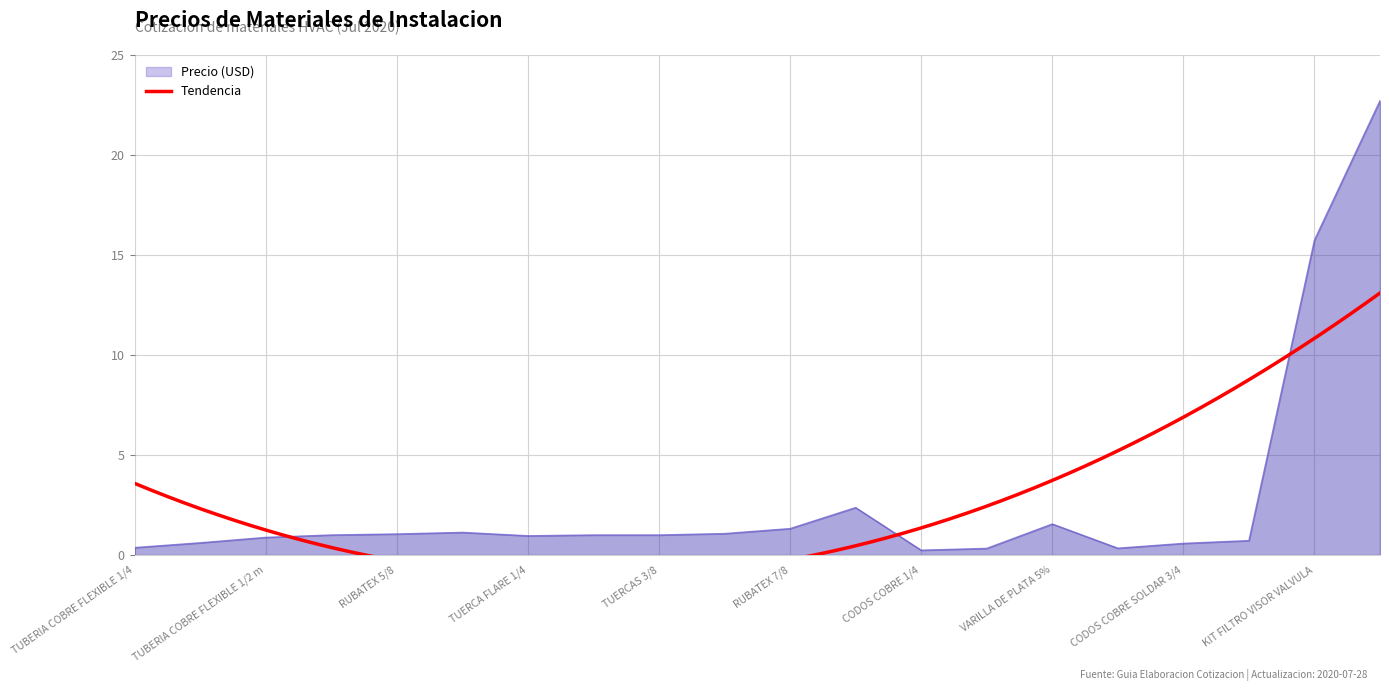

Reading left to right, what are all the values shown in this chart?

TUBERIA COBRE FLEXIBLE 1/4=0.4	TUBERIA COBRE FLEXIBLE 3/8 m=0.6	TUBERIA COBRE FLEXIBLE 1/2 m=0.9	RUBATEX 3/8=1.0	RUBATEX 5/8=1.1	TUBERIA COBRE FLEXIBLE 5/8 m=1.1	TUERCA FLARE 1/4=1.0	TUERCAS FLARE 3/8 A ROSCAR=1.0	TUERCAS 3/8=1.0	TUERCA FLARE 3/8=1.1	RUBATEX 7/8=1.3	TUBERIA COBRE FLEXIBLE 3/4 m=2.4	CODOS COBRE 1/4=0.2	CODOS COBRE 1/2=0.3	VARILLA DE PLATA 5%=1.6	CAMISA DE COBRE SOLDAR 3/4=0.3	CODOS COBRE SOLDAR 3/4=0.6	CODOS COBRE SOLDAR 7/8=0.7	KIT FILTRO VISOR VALVULA=15.7	TUBERIA COBRE RIGIDO 1/2=22.7